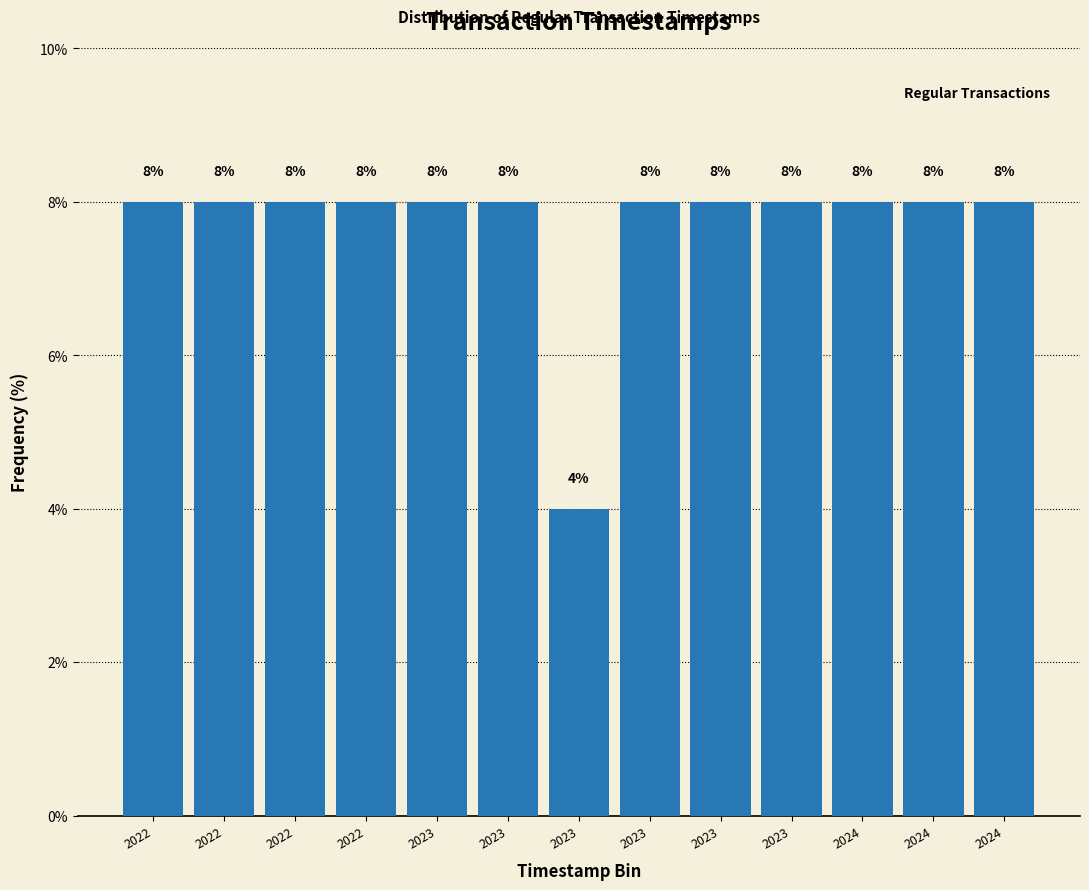

Are the bars horizontal?

No